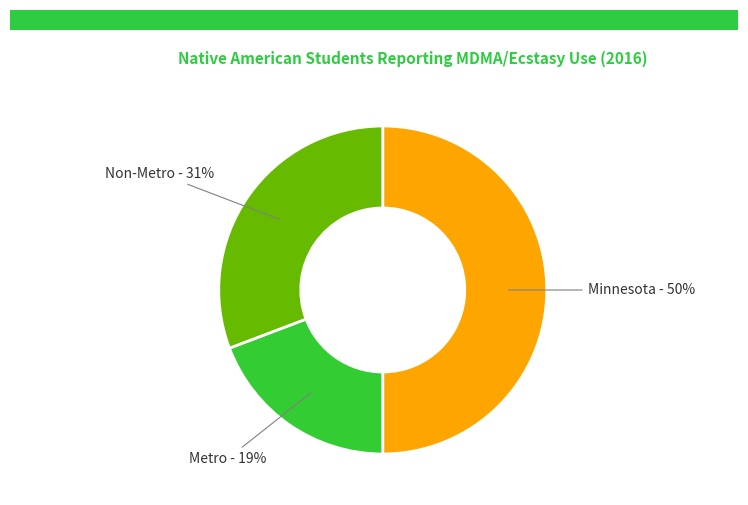

What is the ratio of the value at Non-Metro to the value at Metro?

1.6